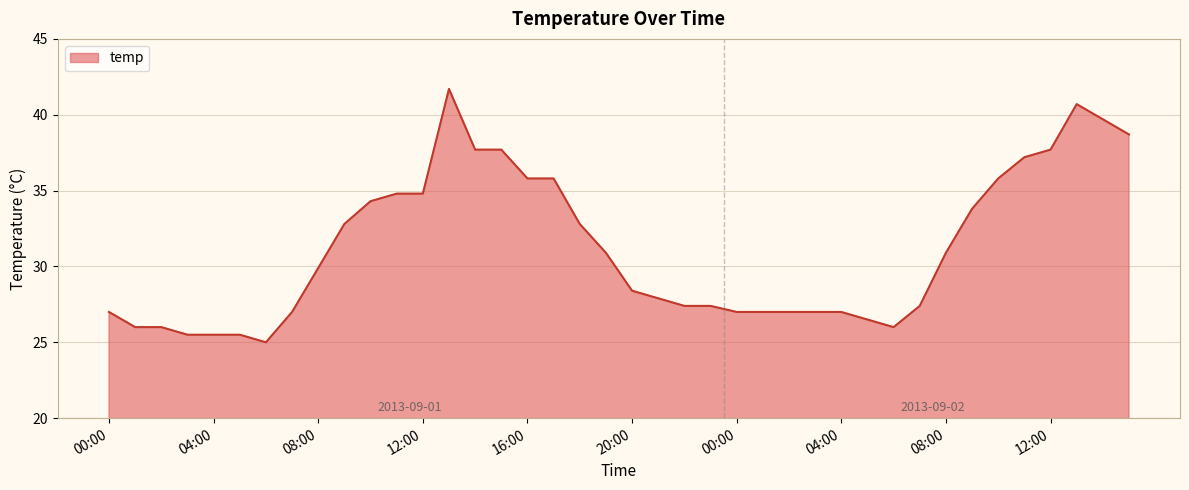

Reading right to left, extract all data points from this chart.

38.7	39.7	40.7	37.7	37.2	35.8	33.8	30.9	27.4	26.0	26.5	27.0	27.0	27.0	27.0	27.0	27.4	27.4	27.9	28.4	30.9	32.8	35.8	35.8	37.7	37.7	41.7	34.8	34.8	34.3	32.8	29.9	27.0	25.0	25.5	25.5	25.5	26.0	26.0	27.0